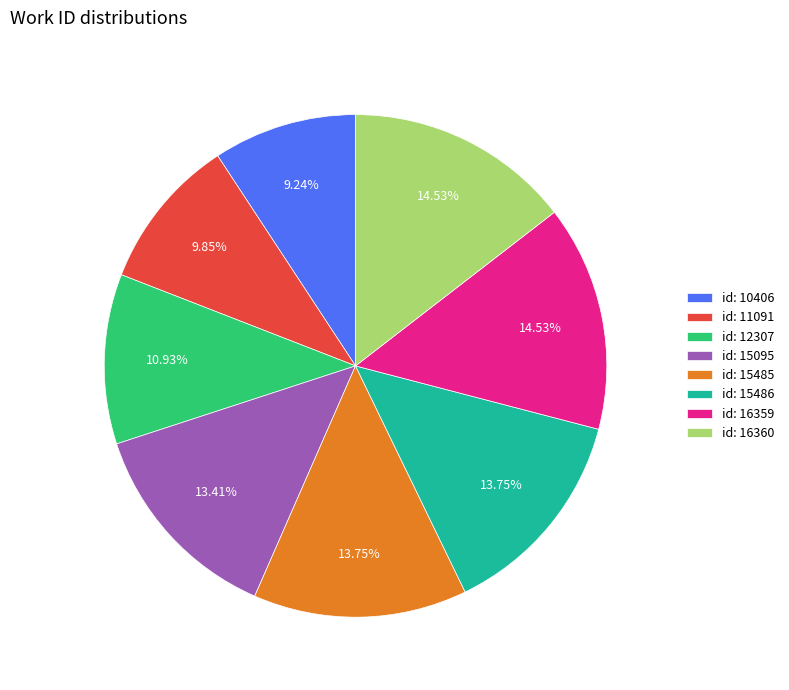

Approximately how many times larger is the value at id: 16359 compared to id: 15095?

1.1